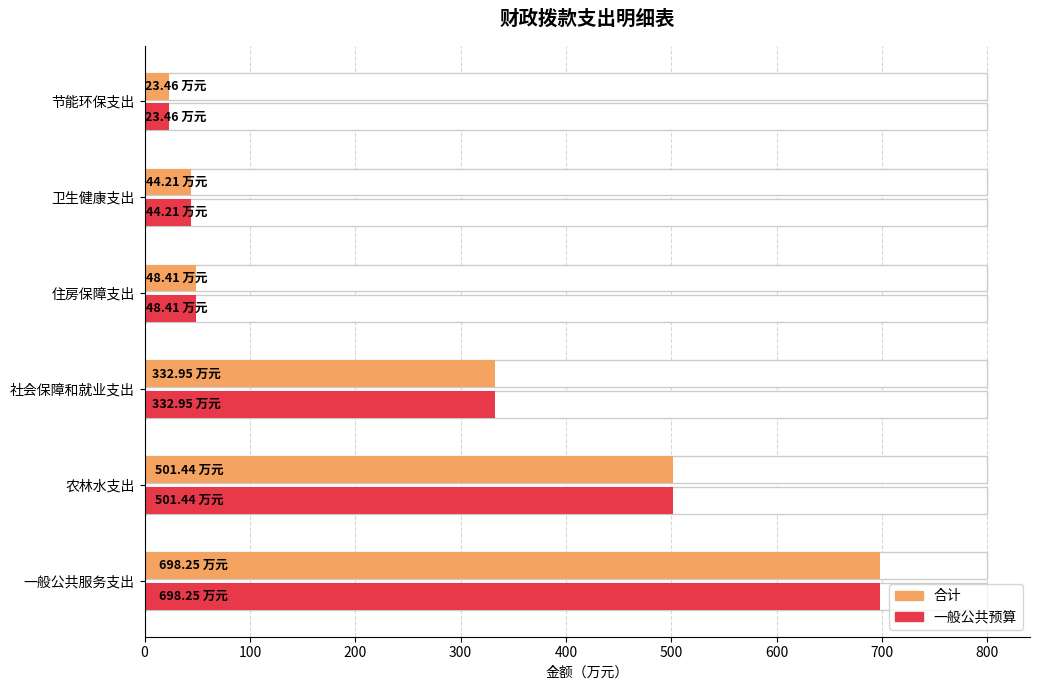

What are all the series names shown in the legend?

合计, 一般公共预算